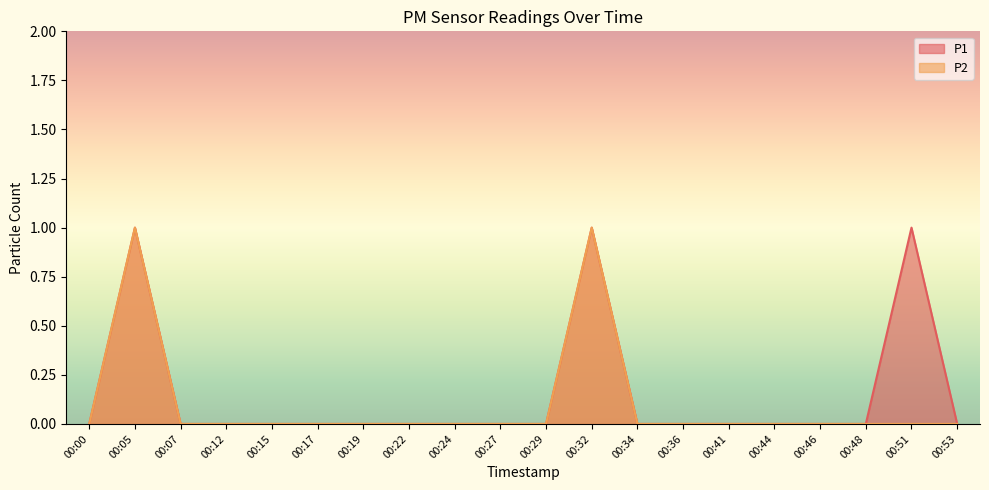

Which series has the widest spread of values?

P1